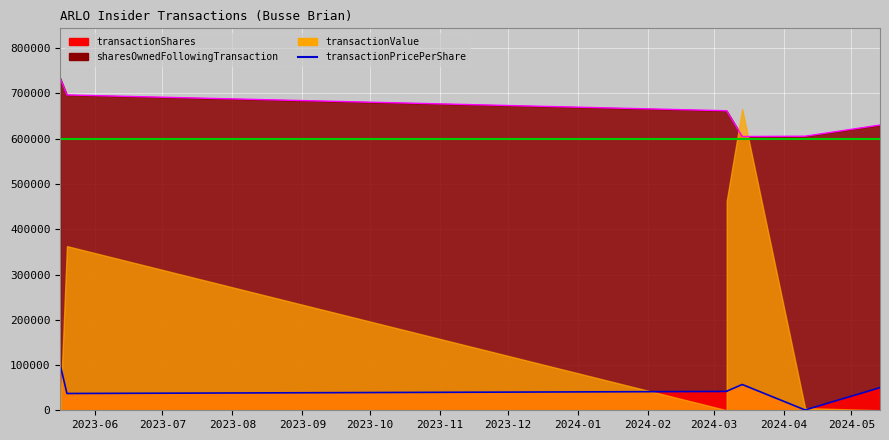

Rank the series by their maximum value, from lowest to highest.

transactionPricePerShare, transactionShares, transactionValue, sharesOwnedFollowingTransaction